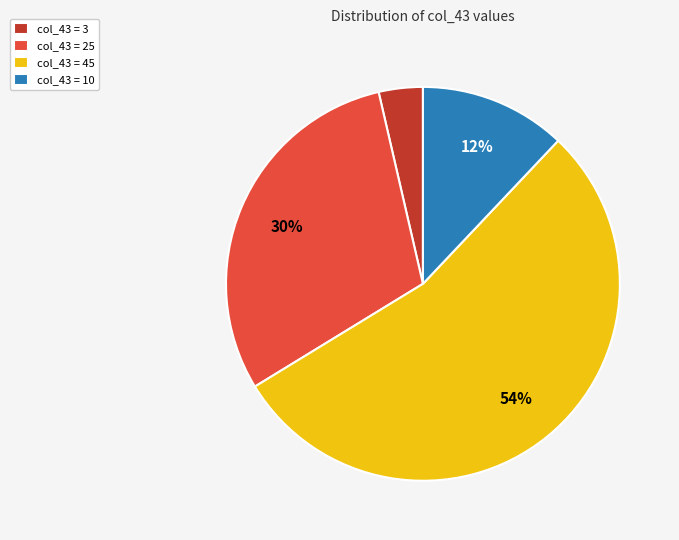

Which has a higher value, col_43 = 25 or col_43 = 3?

col_43 = 25